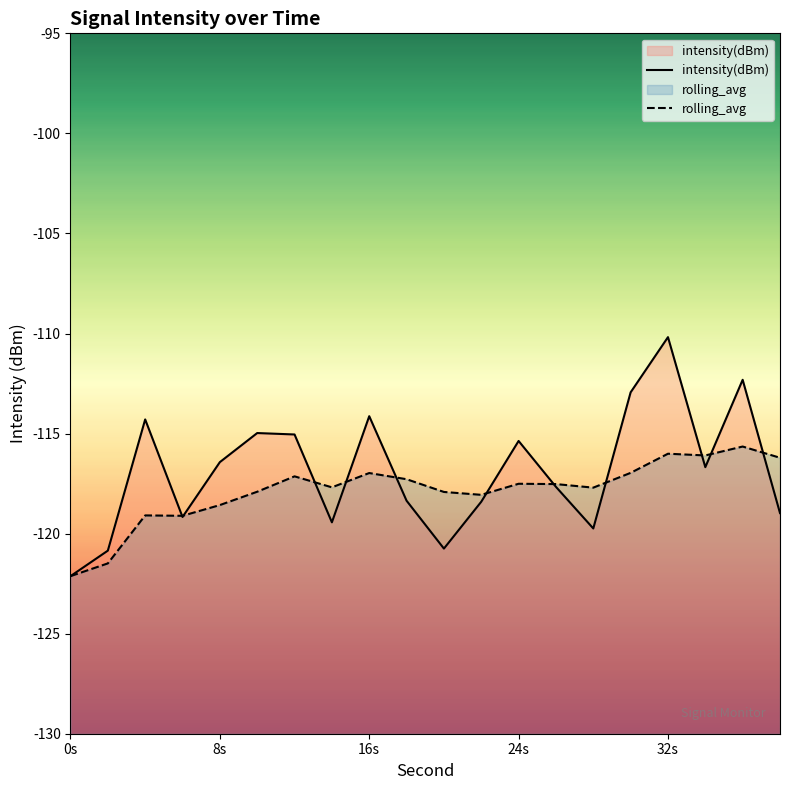

At which category is the sum across all series the highest?

32s